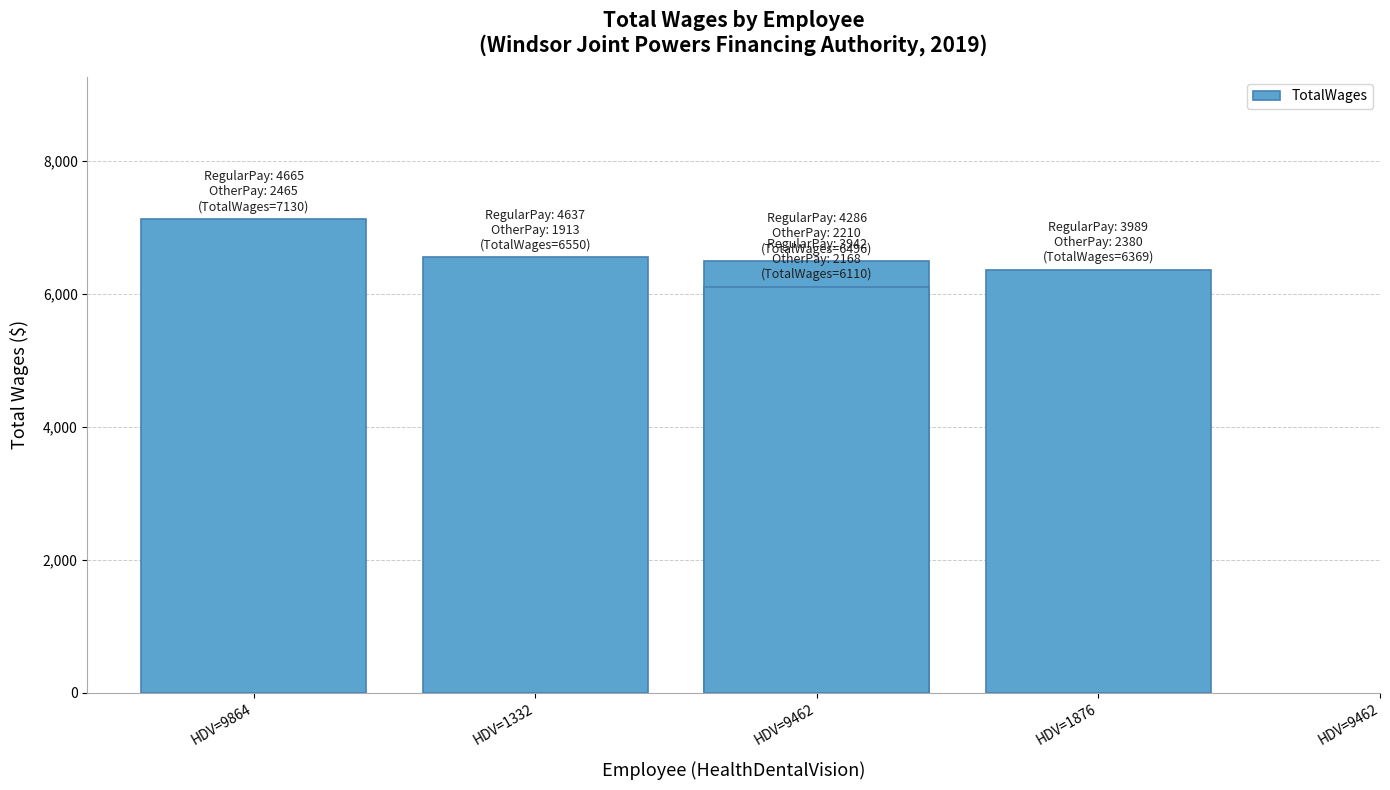

The value at HDV=9462 is 6496. True or false?

True